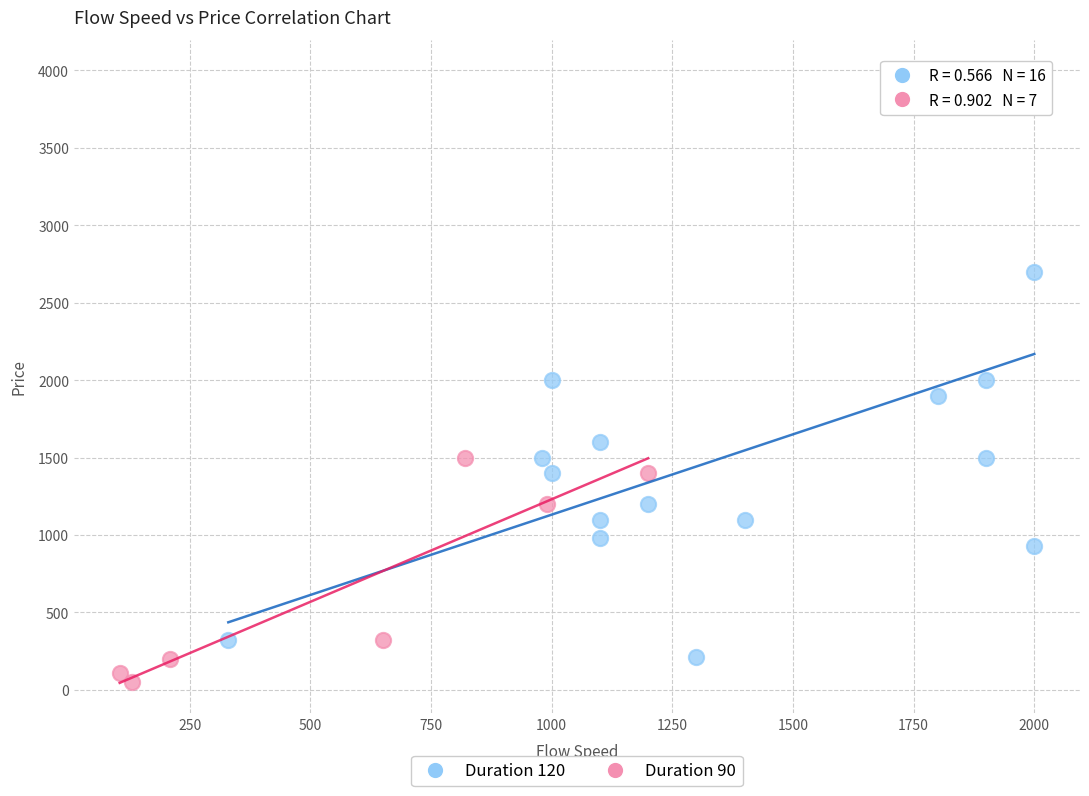

Which series has the widest spread of Y values?

Duration 120